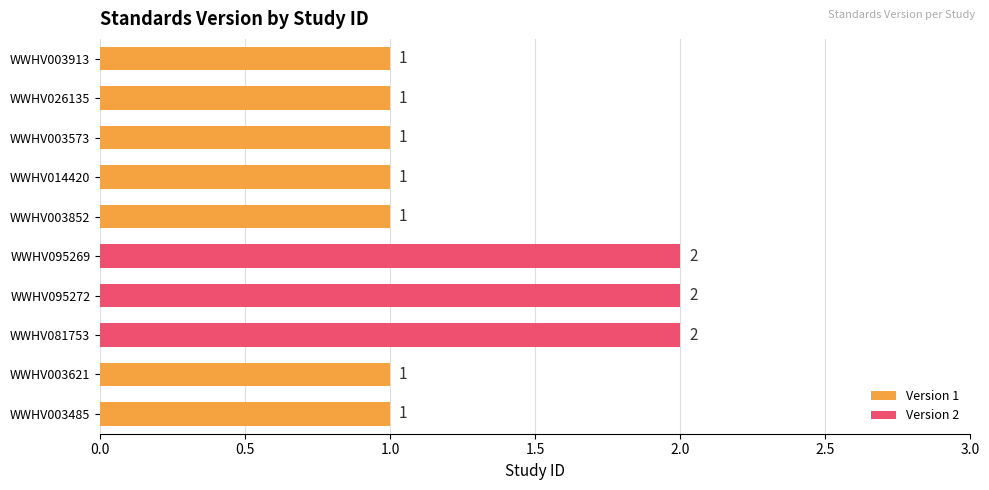

True or false: the data shows 3 at WWHV081753.

False